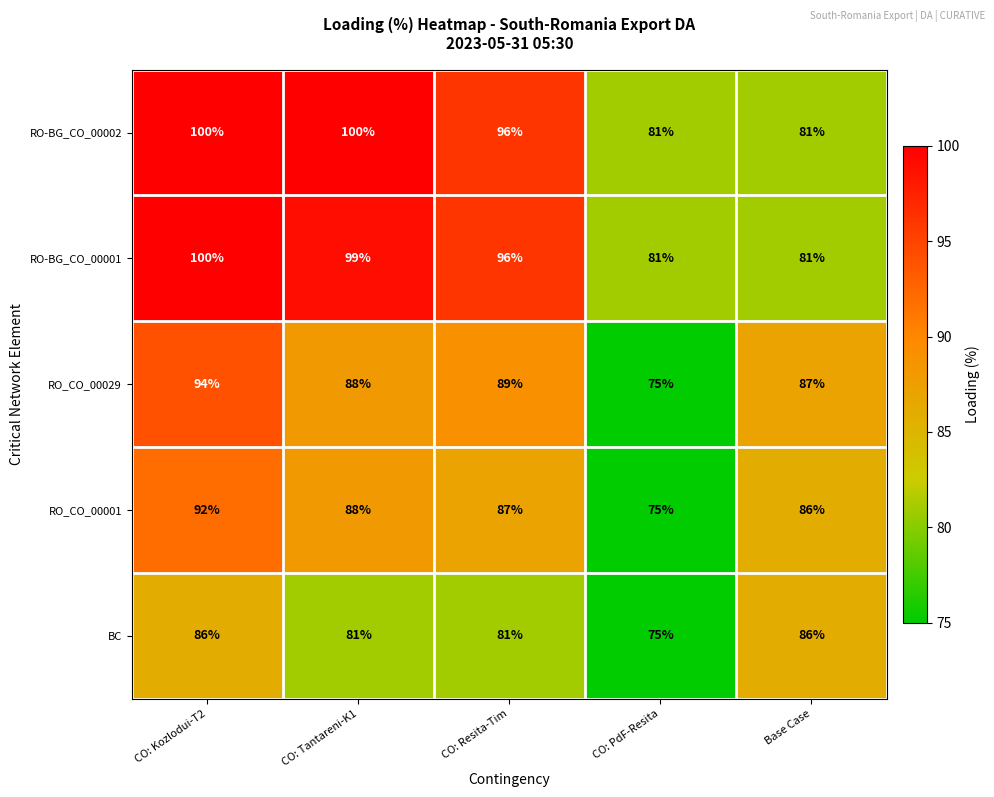

The RO_CO_00001 series shows 86 at Base Case. True or false?

True